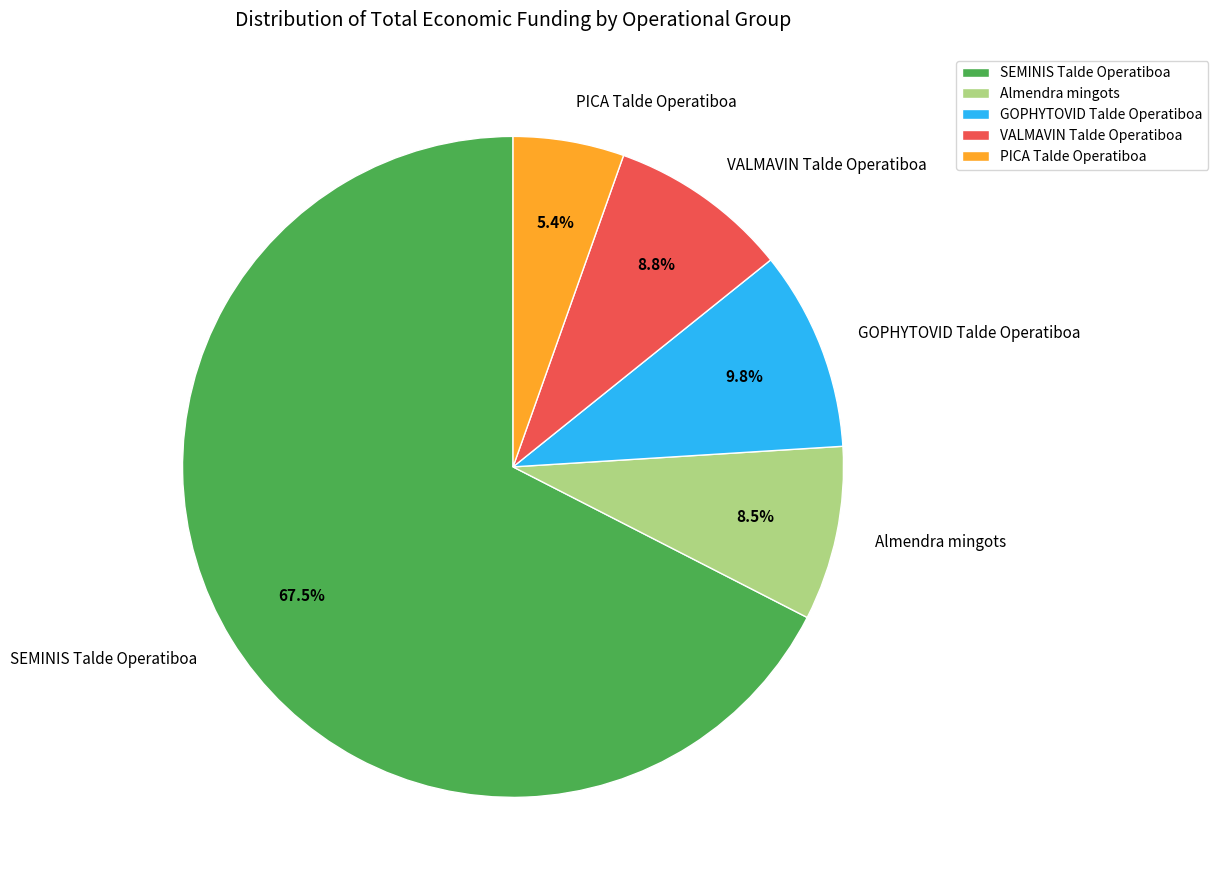

What is the largest slice in the pie chart?

SEMINIS Talde Operatiboa